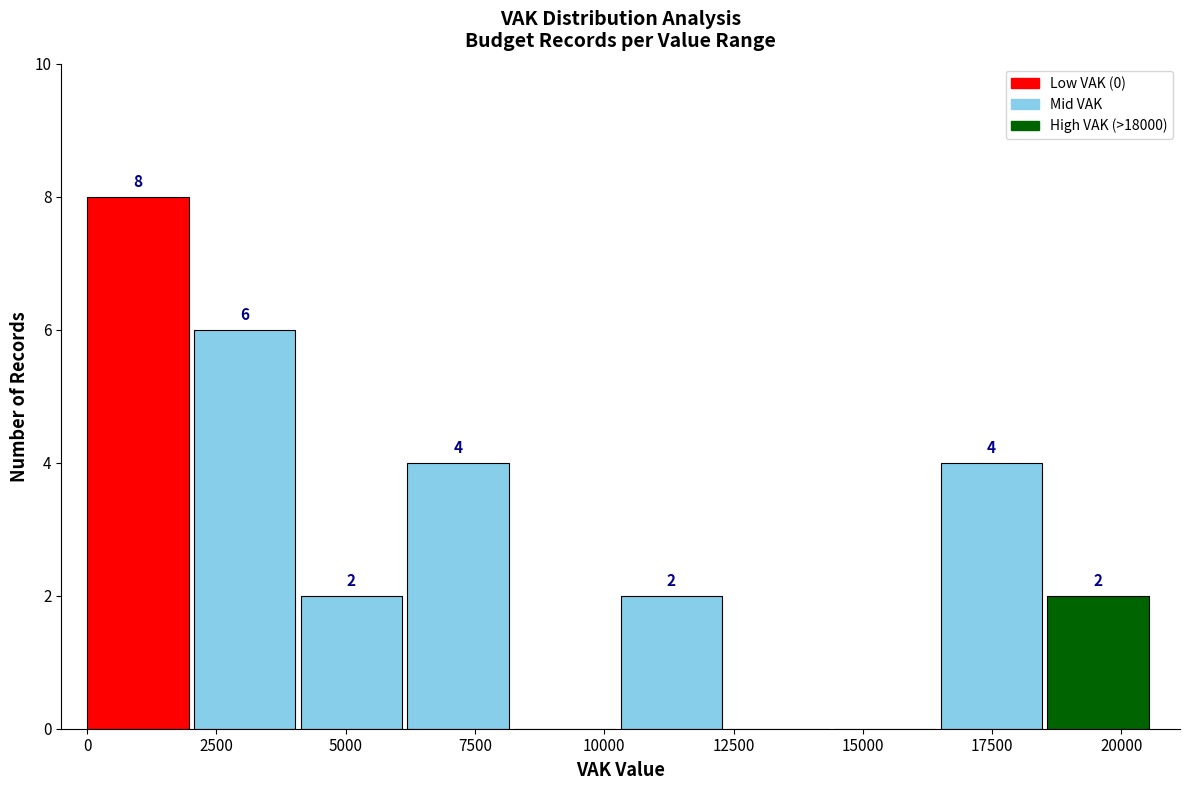

Over which range of the x-axis is the bar tallest?

0 to 2000